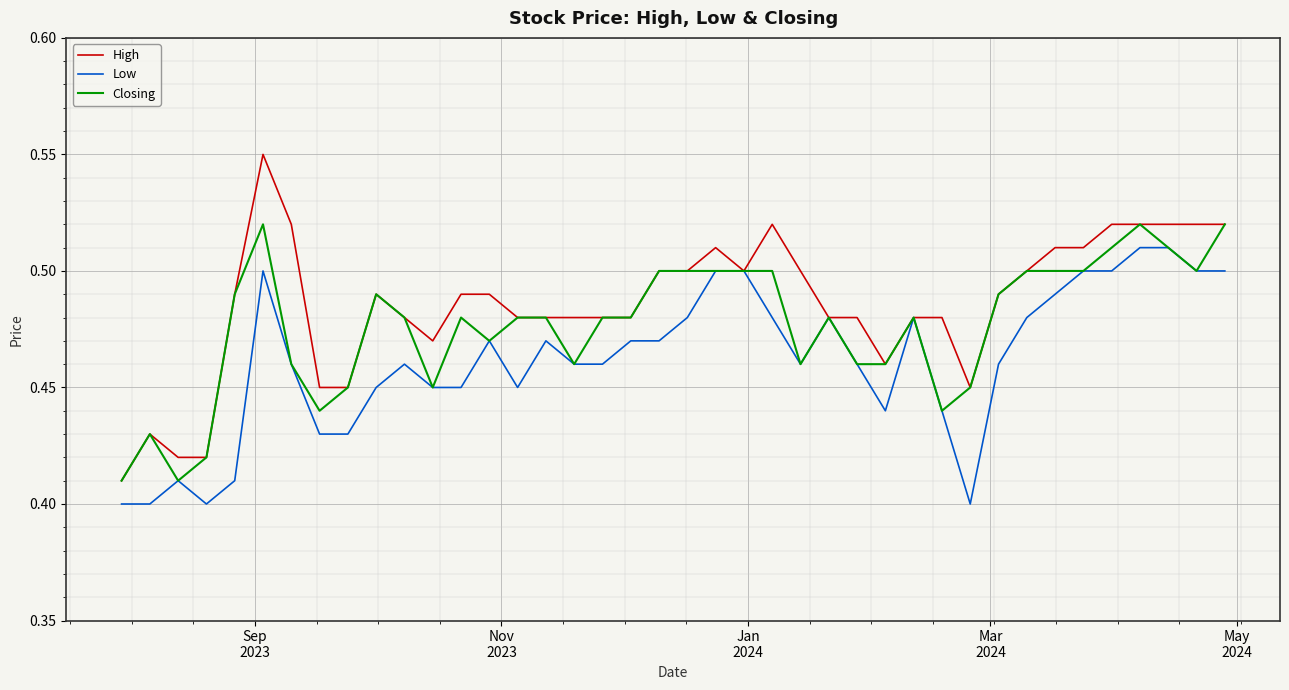

Rank the series by their maximum value, from lowest to highest.

Low, Closing, High